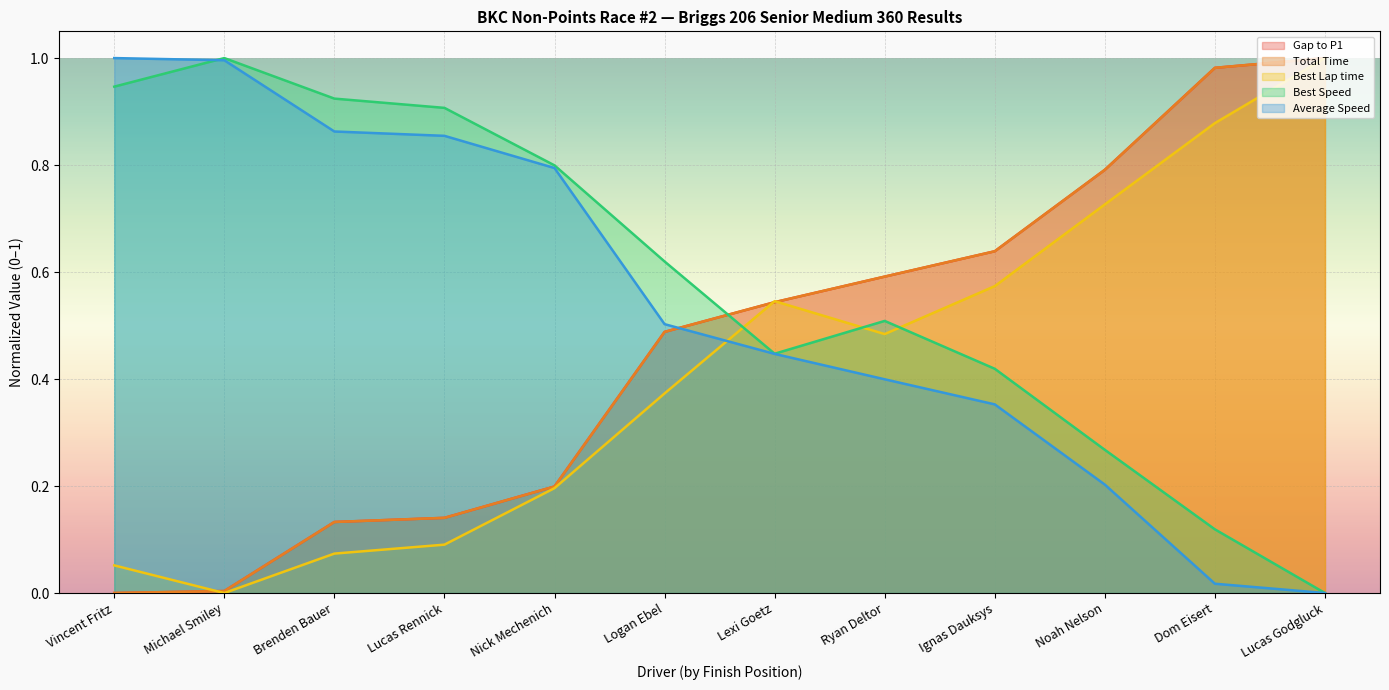

How many lines are shown in the chart?

5